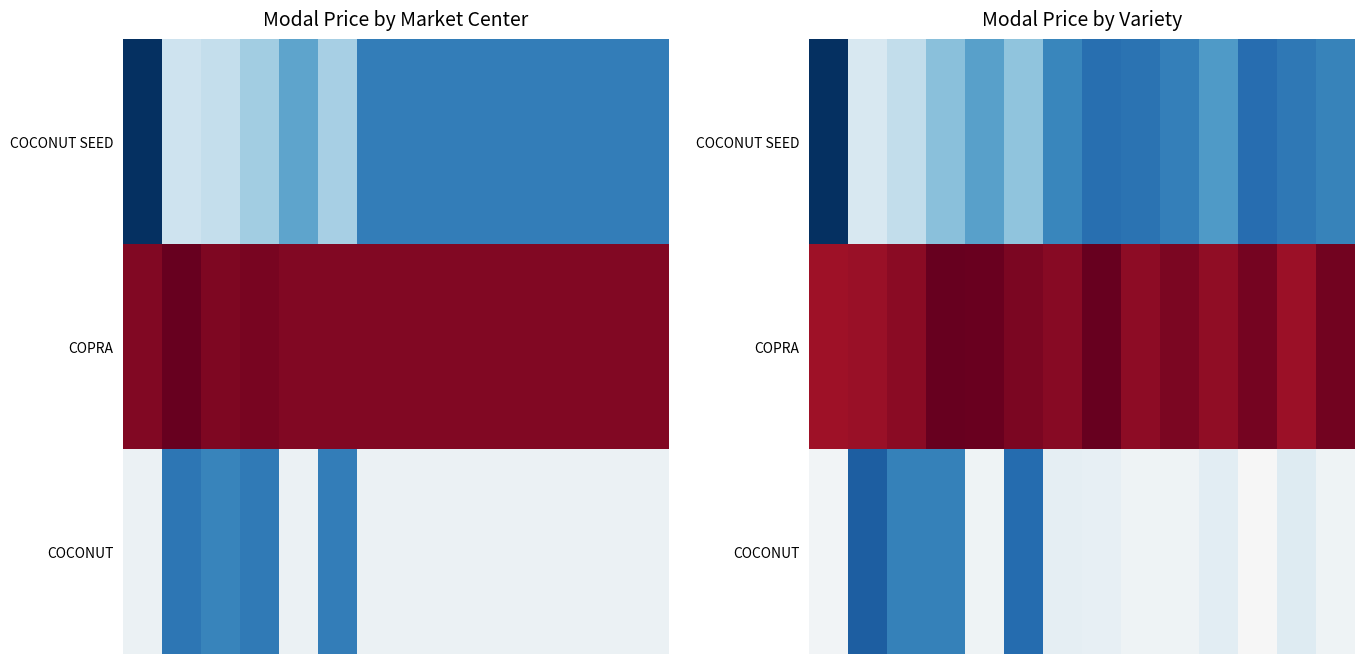

How many categories are shown in the chart?

14